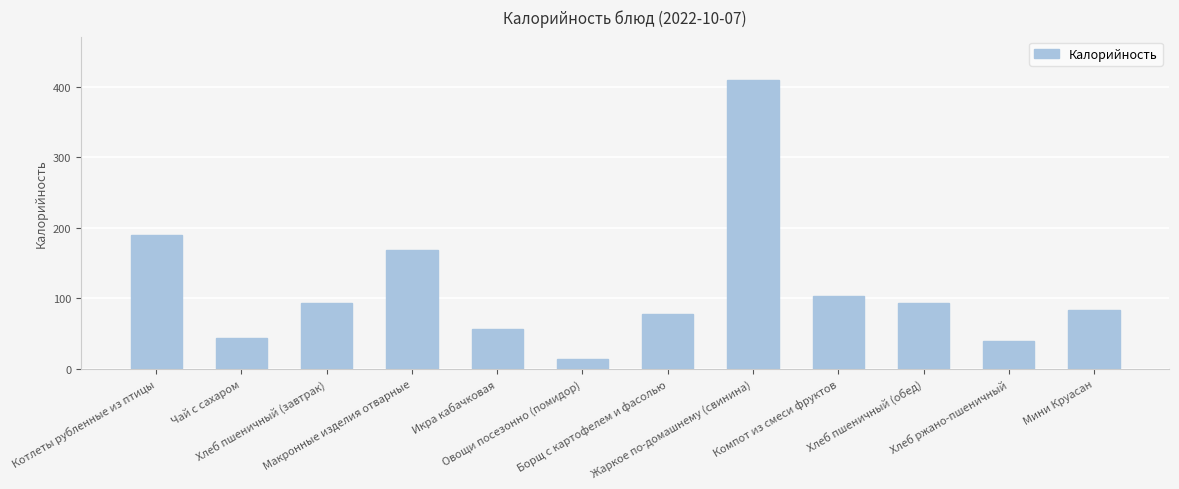

The chart shows a value of 84 at Мини Круасан. True or false?

True